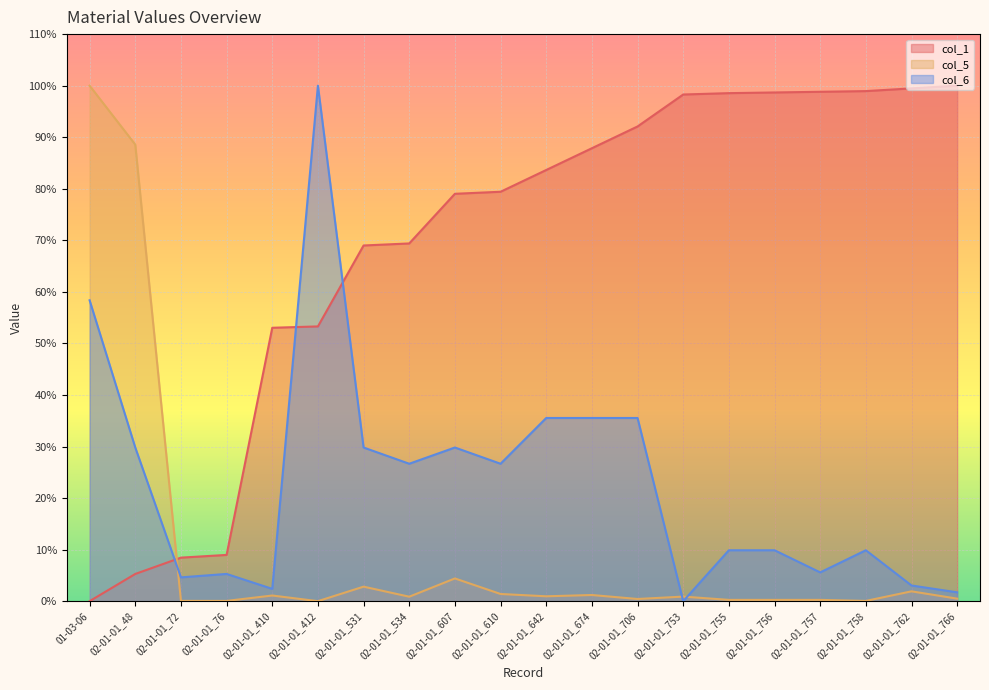

What is the total value across all series at 02-01-01_706?

128.0